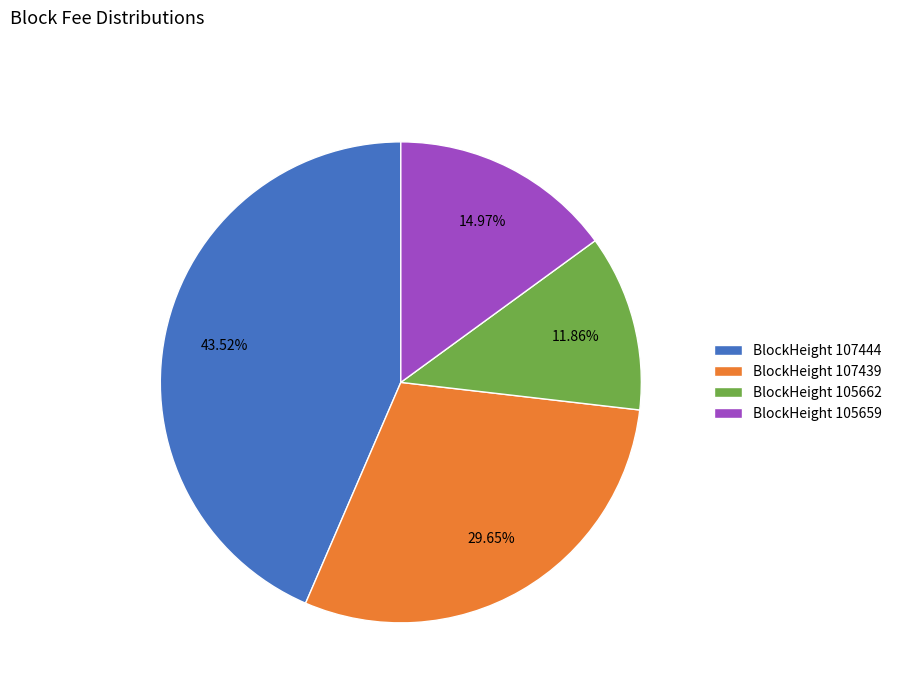

Does any single category account for the majority?

No